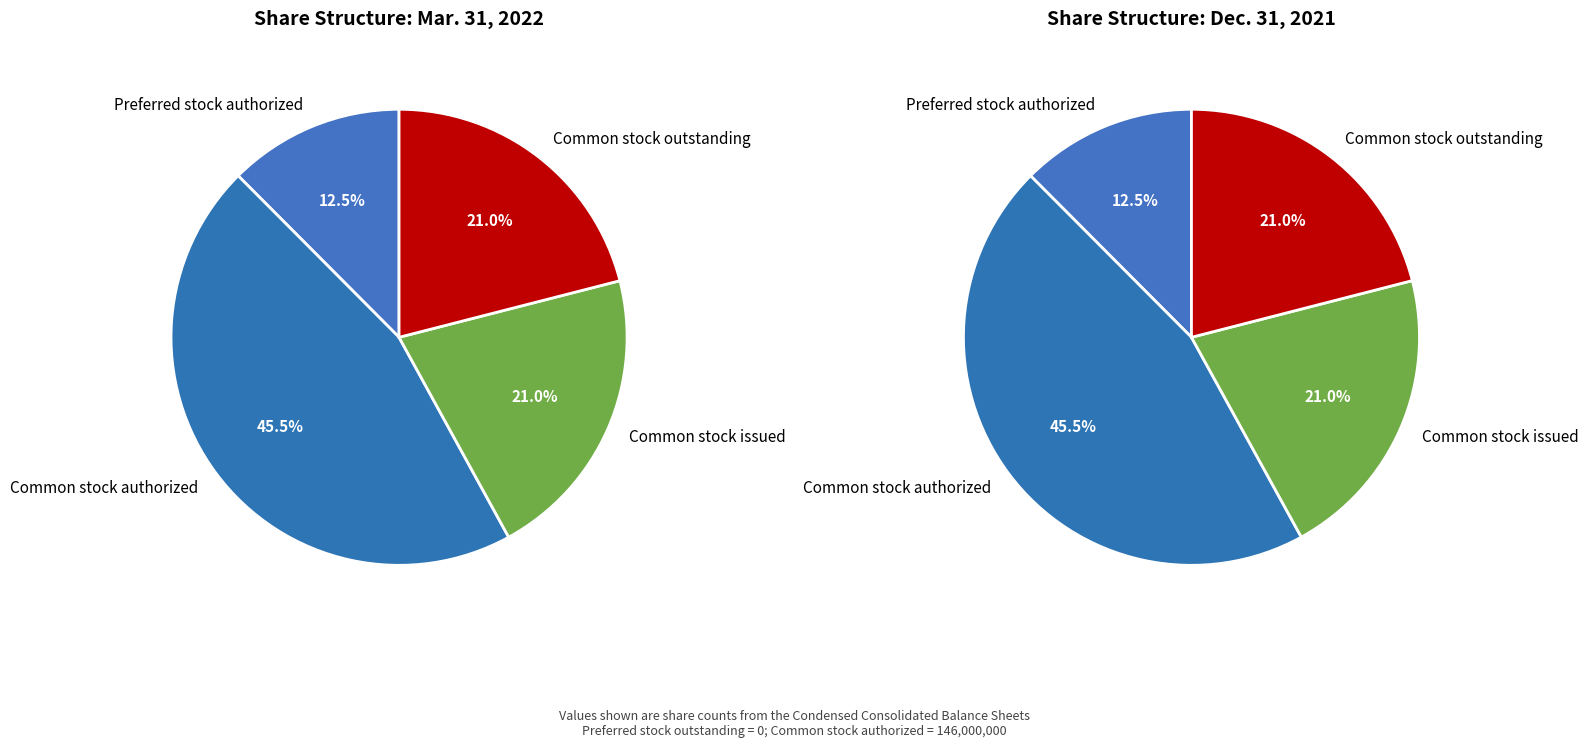

Does Common stock outstanding account for over 50% of the chart?

No